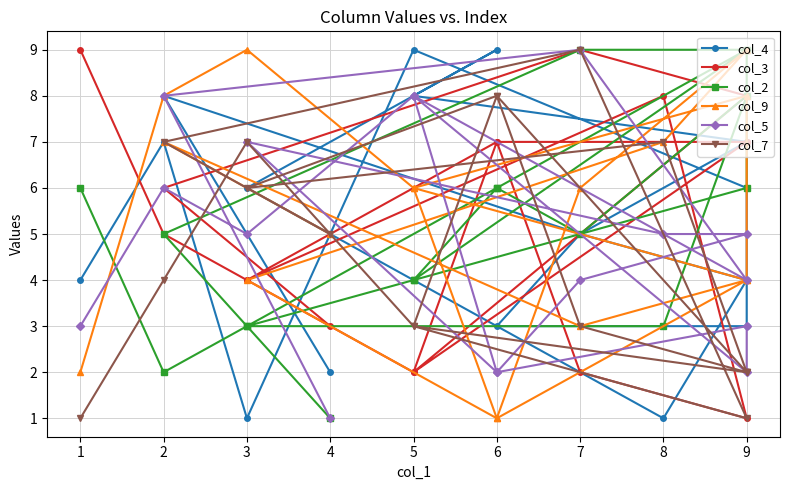

Which series has the largest range (max minus min)?

col_4